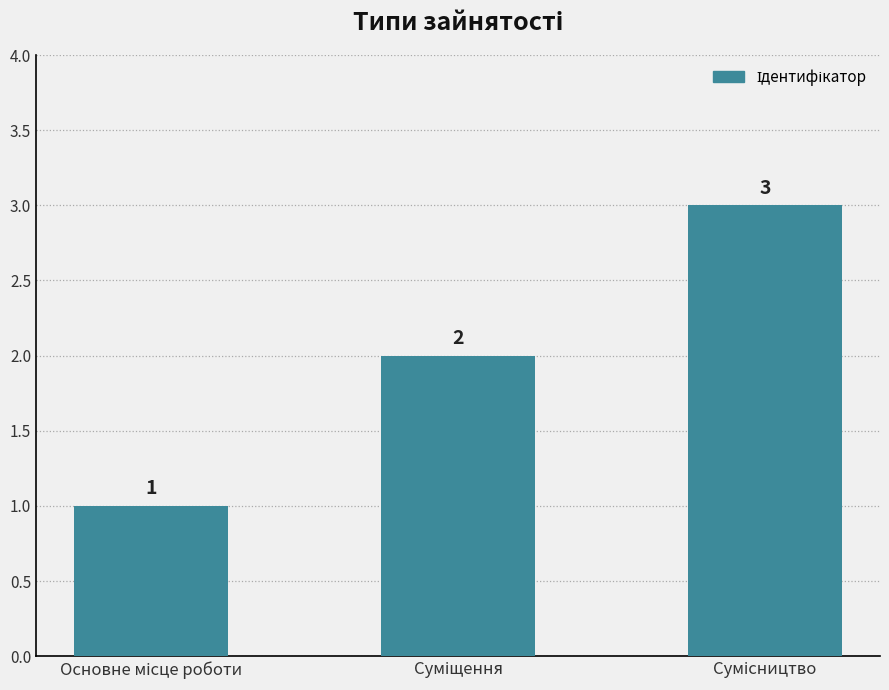

Count the values in the range 1 to 3.

3